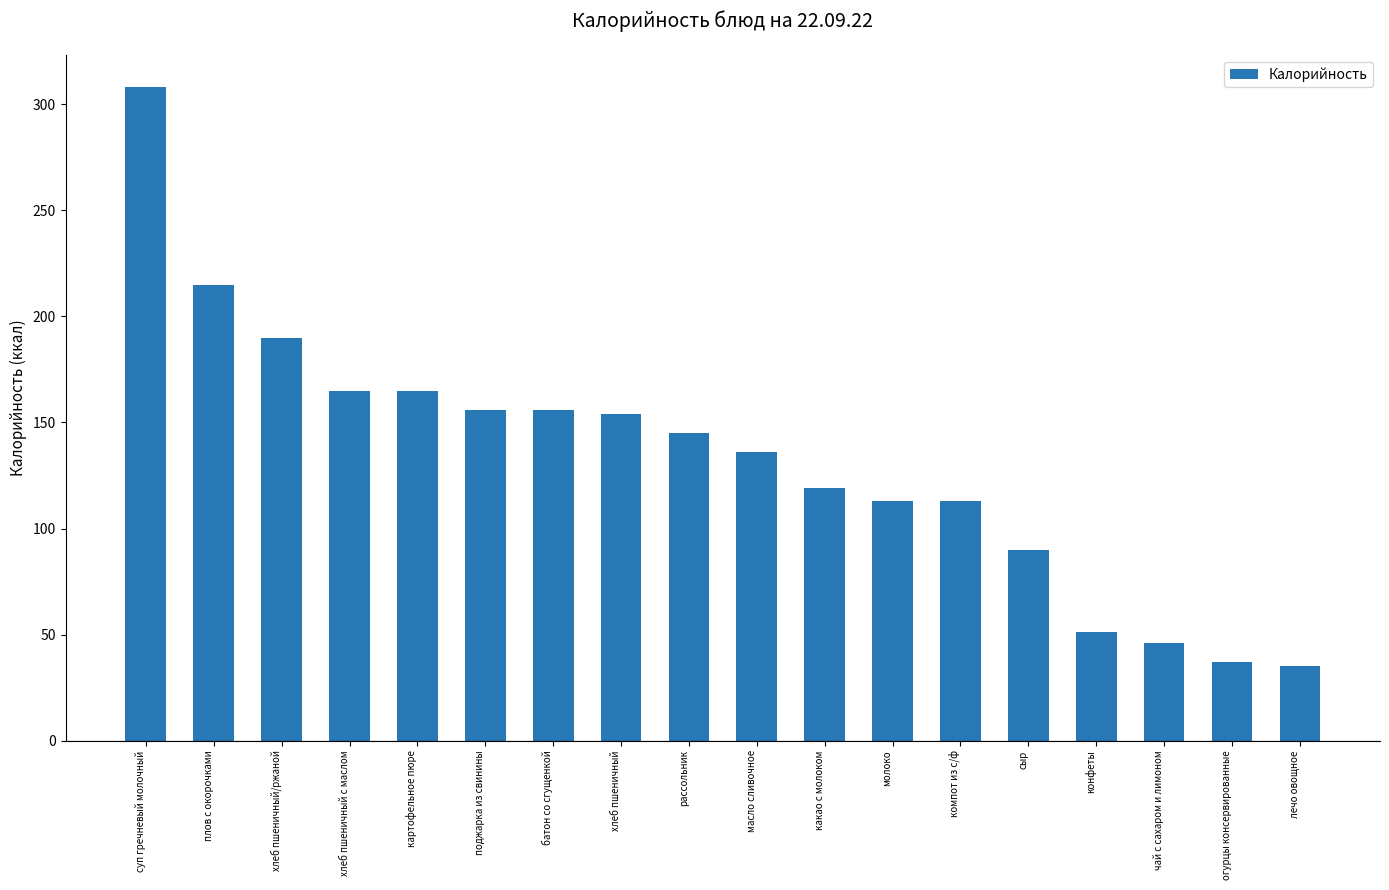

What is the change in value from компот из с/ф to чай с сахаром и лимоном?

-67